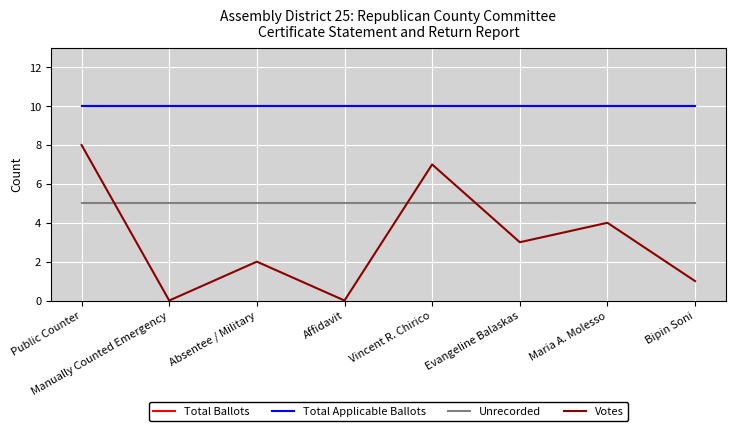

Does the chart have visible grid lines?

Yes